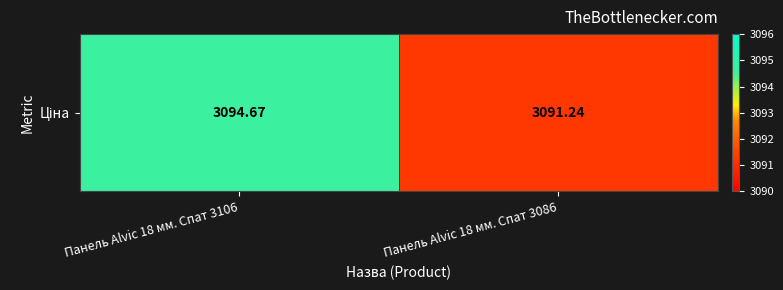

List the labels in order of value, smallest first.

Панель Alvic 18 мм. Спат 3086, Панель Alvic 18 мм. Спат 3106